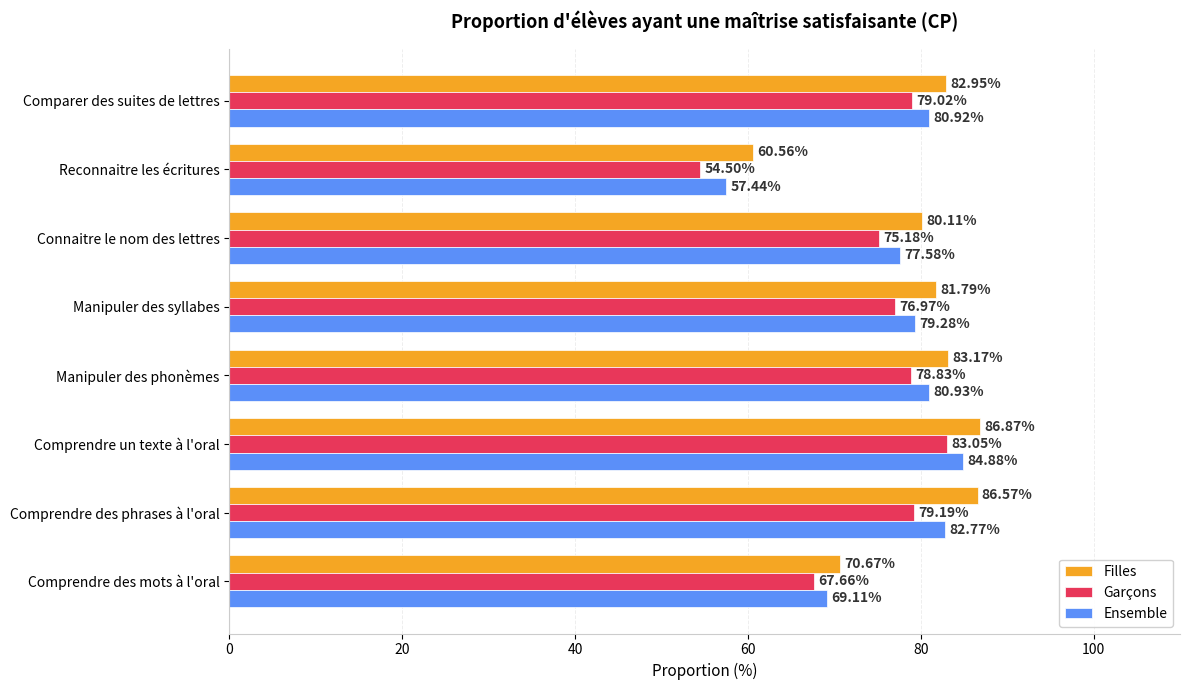

Which category has the highest value across all series?

Comprendre un texte à l'oral